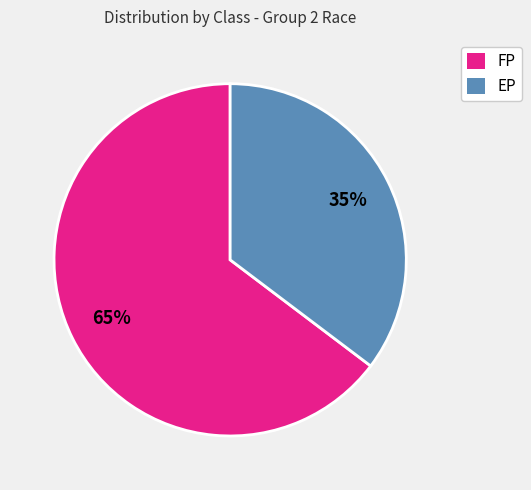

Between EP and FP, which is larger?

FP